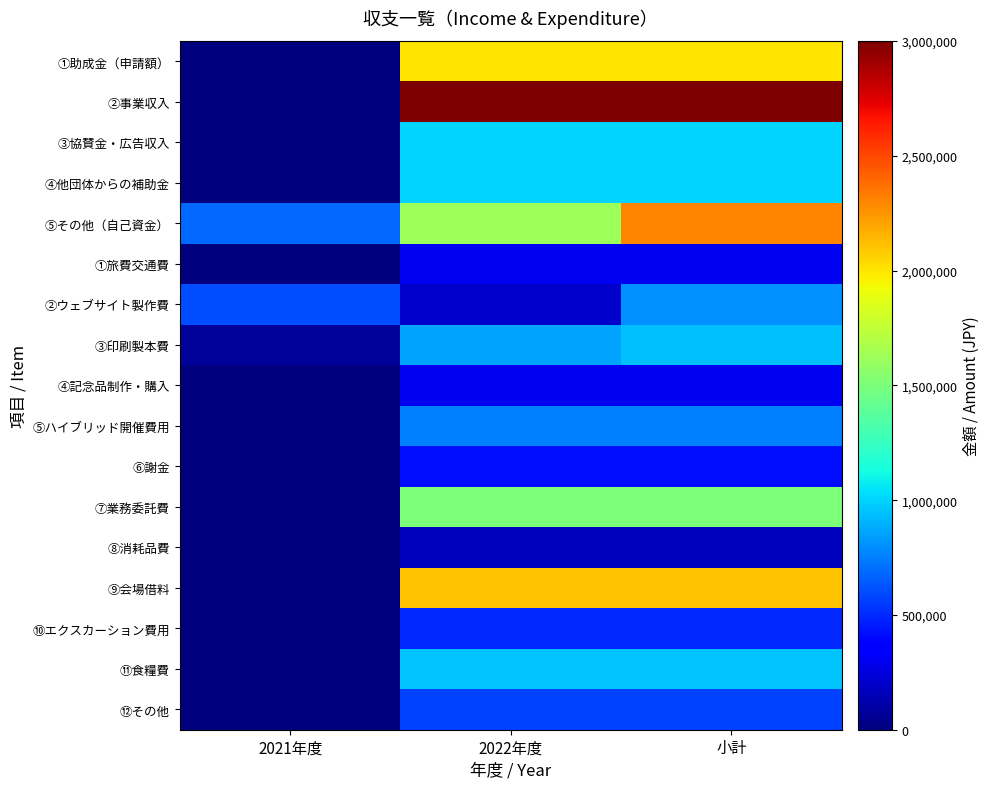

Reading right to left, extract all data points from this chart.

①助成金（申請額）: 小計=2000000	2022年度=2000000	2021年度=0
②事業収入: 小計=3000000	2022年度=3000000	2021年度=0
③協賛金・広告収入: 小計=1000000	2022年度=1000000	2021年度=0
④他団体からの補助金: 小計=1000000	2022年度=1000000	2021年度=0
⑤その他（自己資金）: 小計=2300000	2022年度=1620000	2021年度=680000
①旅費交通費: 小計=300000	2022年度=300000	2021年度=0
②ウェブサイト製作費: 小計=800000	2022年度=200000	2021年度=600000
③印刷製本費: 小計=940000	2022年度=860000	2021年度=80000
④記念品制作・購入: 小計=300000	2022年度=300000	2021年度=0
⑤ハイブリッド開催費用: 小計=750000	2022年度=750000	2021年度=0
⑥謝金: 小計=420000	2022年度=420000	2021年度=0
⑦業務委託費: 小計=1500000	2022年度=1500000	2021年度=0
⑧消耗品費: 小計=170000	2022年度=170000	2021年度=0
⑨会場借料: 小計=2100000	2022年度=2100000	2021年度=0
⑩エクスカーション費用: 小計=500000	2022年度=500000	2021年度=0
⑪食糧費: 小計=950000	2022年度=950000	2021年度=0
⑫その他: 小計=570000	2022年度=570000	2021年度=0